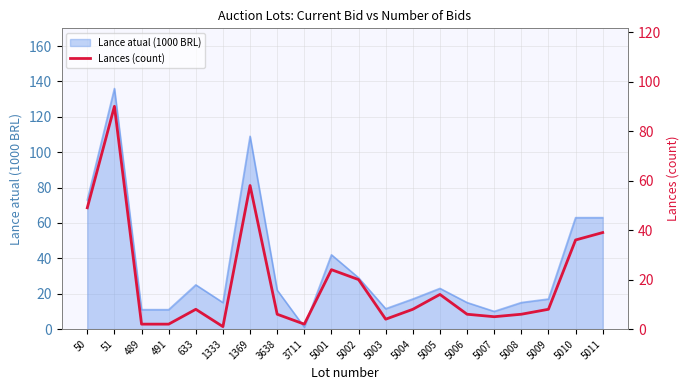

The chart shows a value of 10 at 5006. True or false?

False